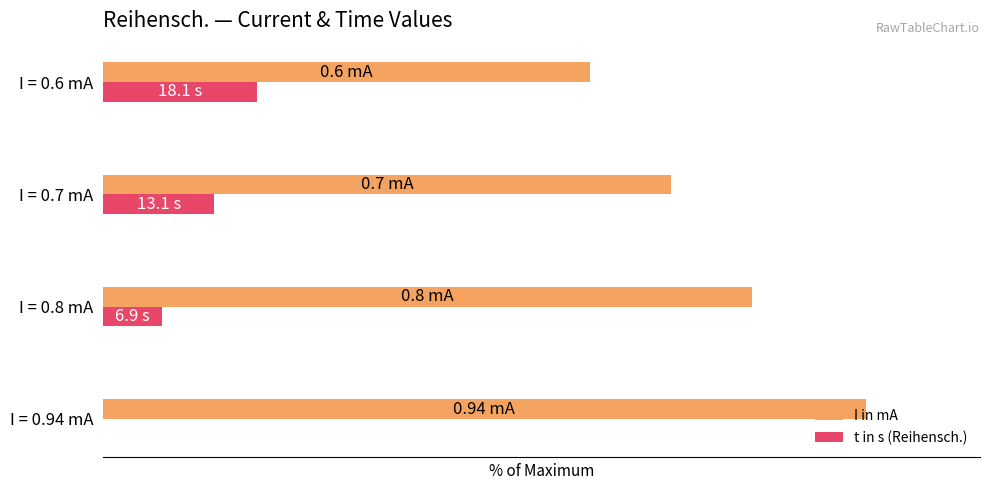

At which label is I in mA closest to 81?

I = 0.8 mA